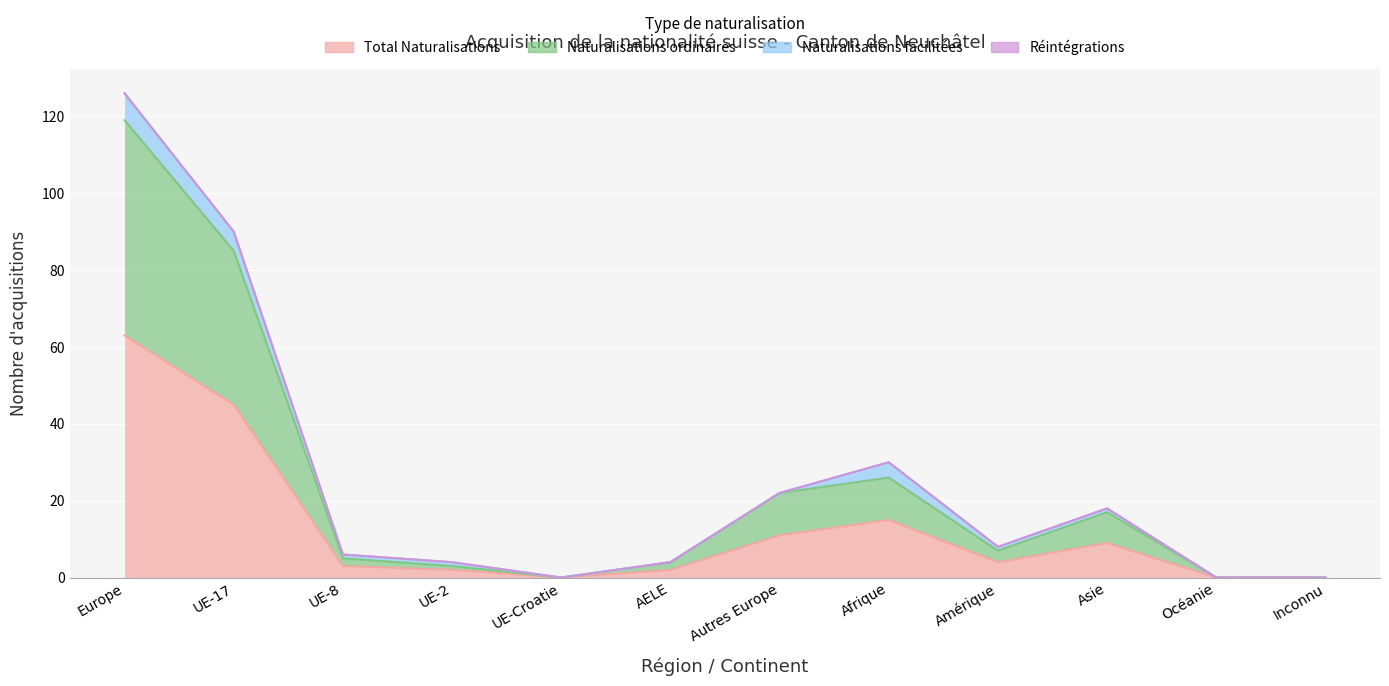

True or false: Total Naturalisations and Naturalisations ordinaires intersect in this chart.

False